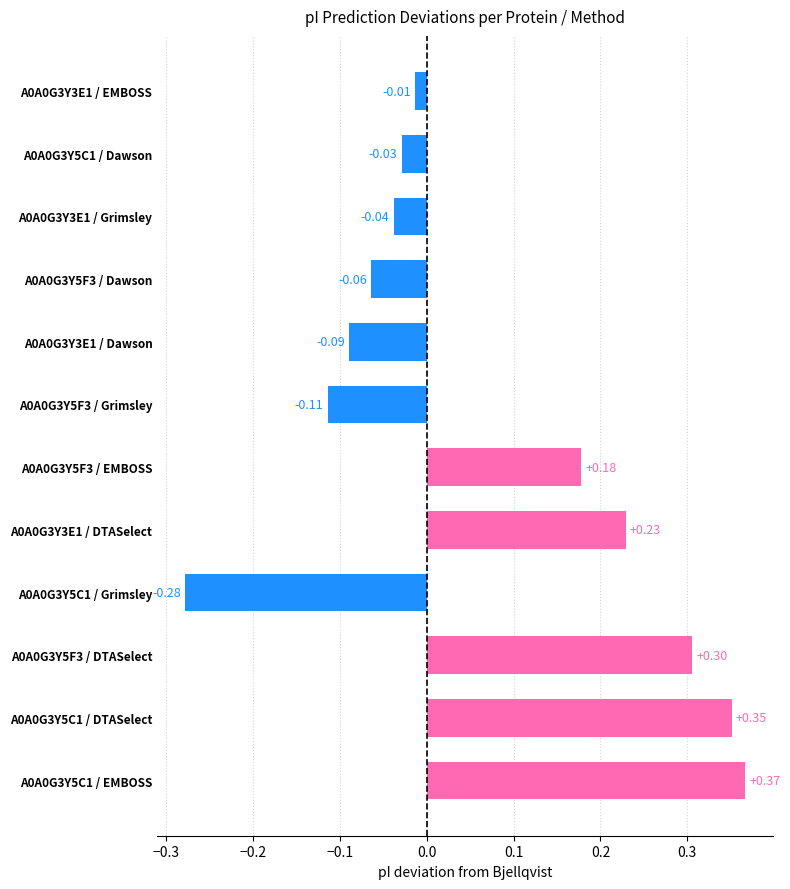

Does the chart contain stacked bars?

No